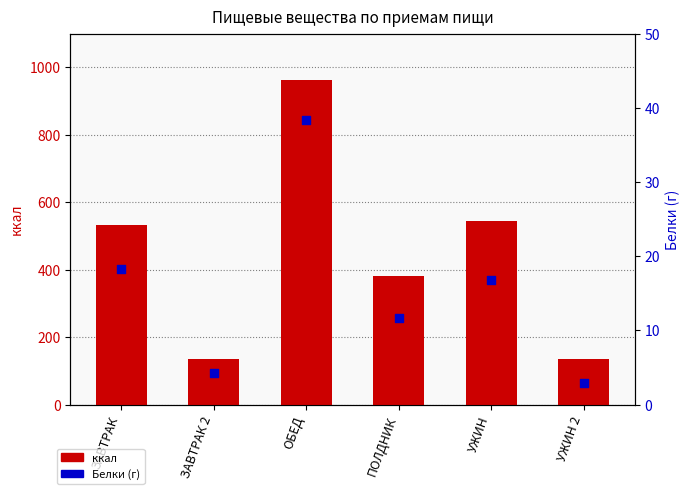

Which series contains the highest Y value?

ккал